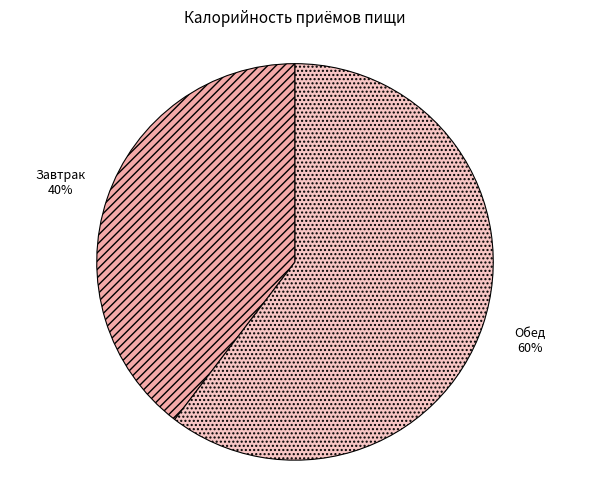

Does Обед account for over 50% of the chart?

Yes